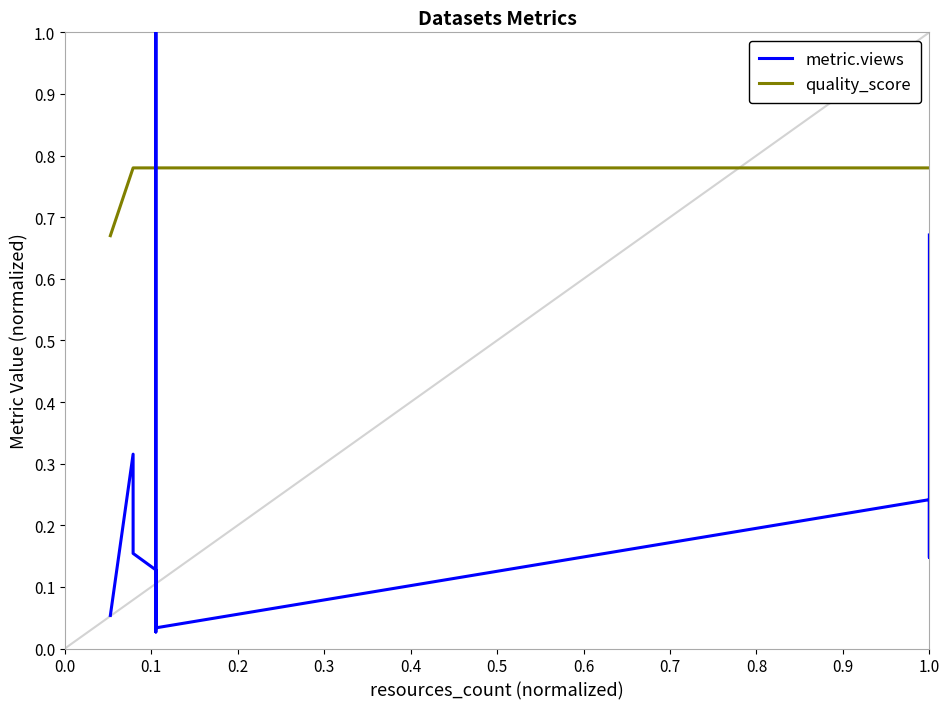

What is the average value of the quality_score series?

0.8